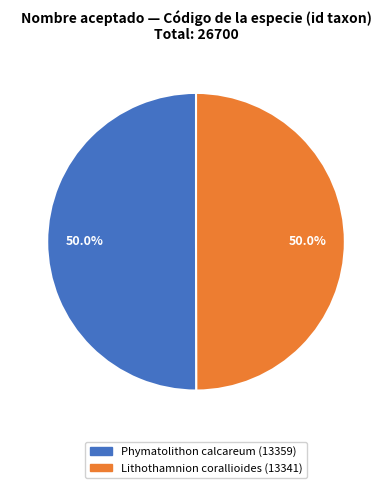

What is the ratio of the value at Phymatolithon calcareum to the value at Lithothamnion corallioides?

1.0